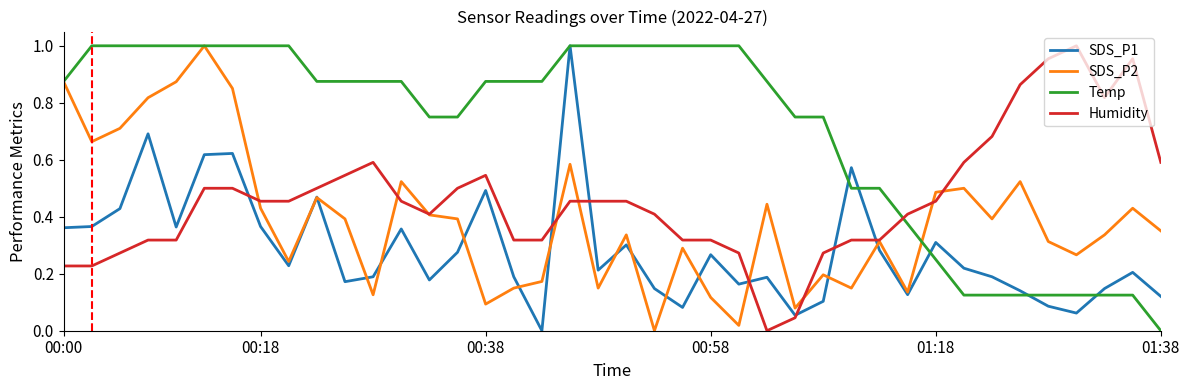

Which series has the largest total across all categories?

Temp